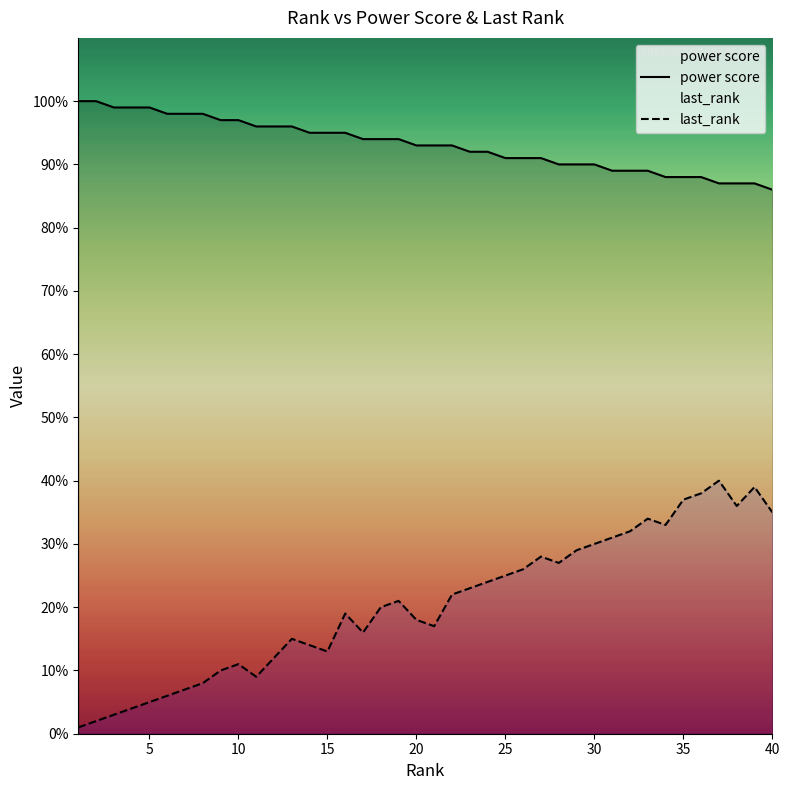

What is the highest value of the power score series?

100